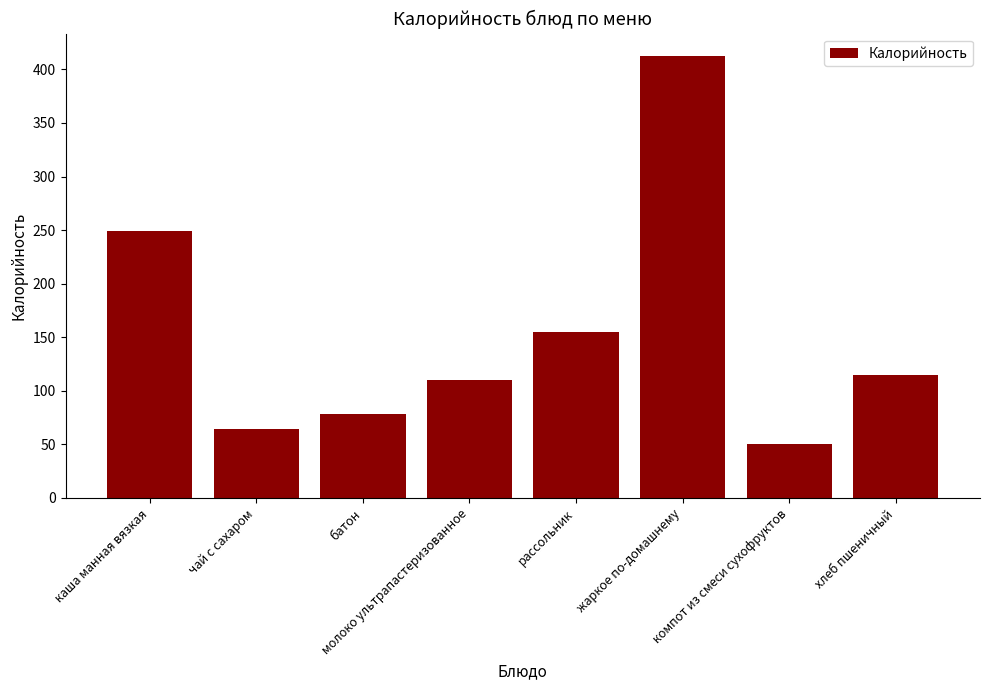

What position from the right is хлеб пшеничный?

1